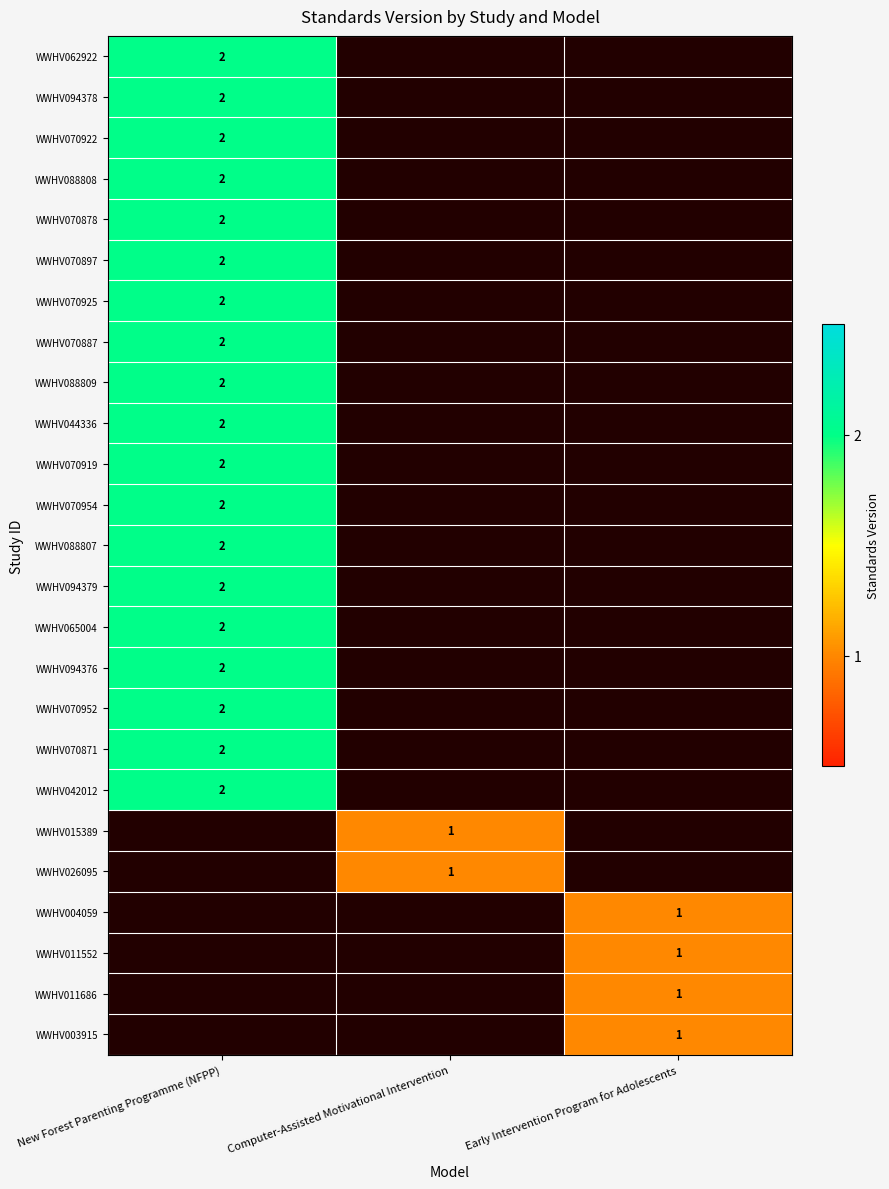

Is it true that WWHV094376 equals 2 at New Forest Parenting Programme (NFPP)?

True